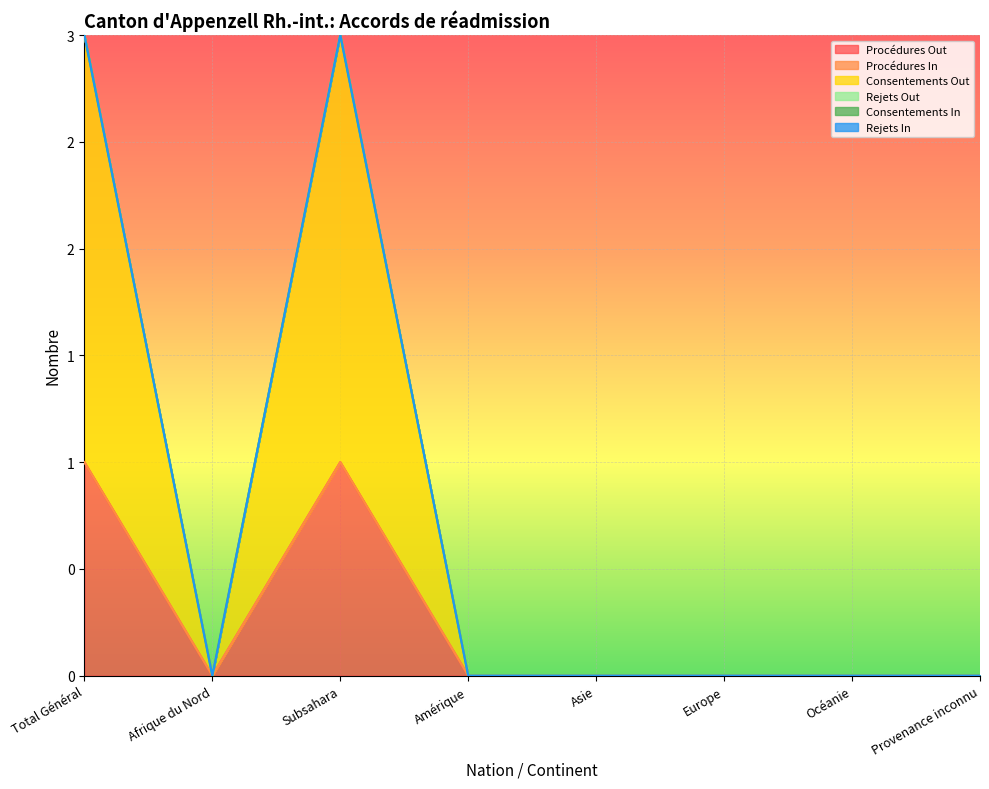

What is the label of the 3rd point from the right?

Europe